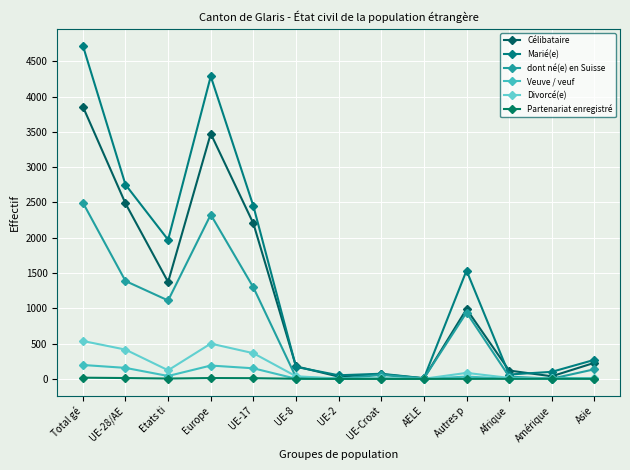

Which series changed the most between UE-2 and Afrique?

Célibataire